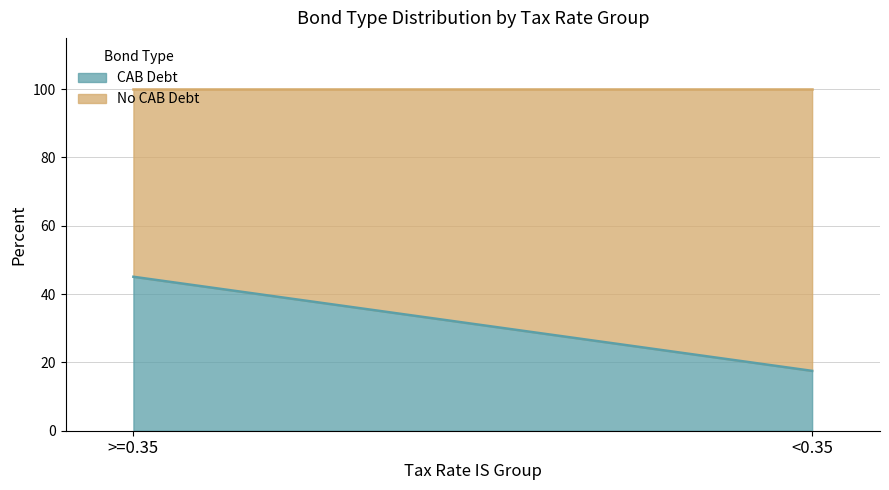

What is the total value across all series at >=0.35?

100.0